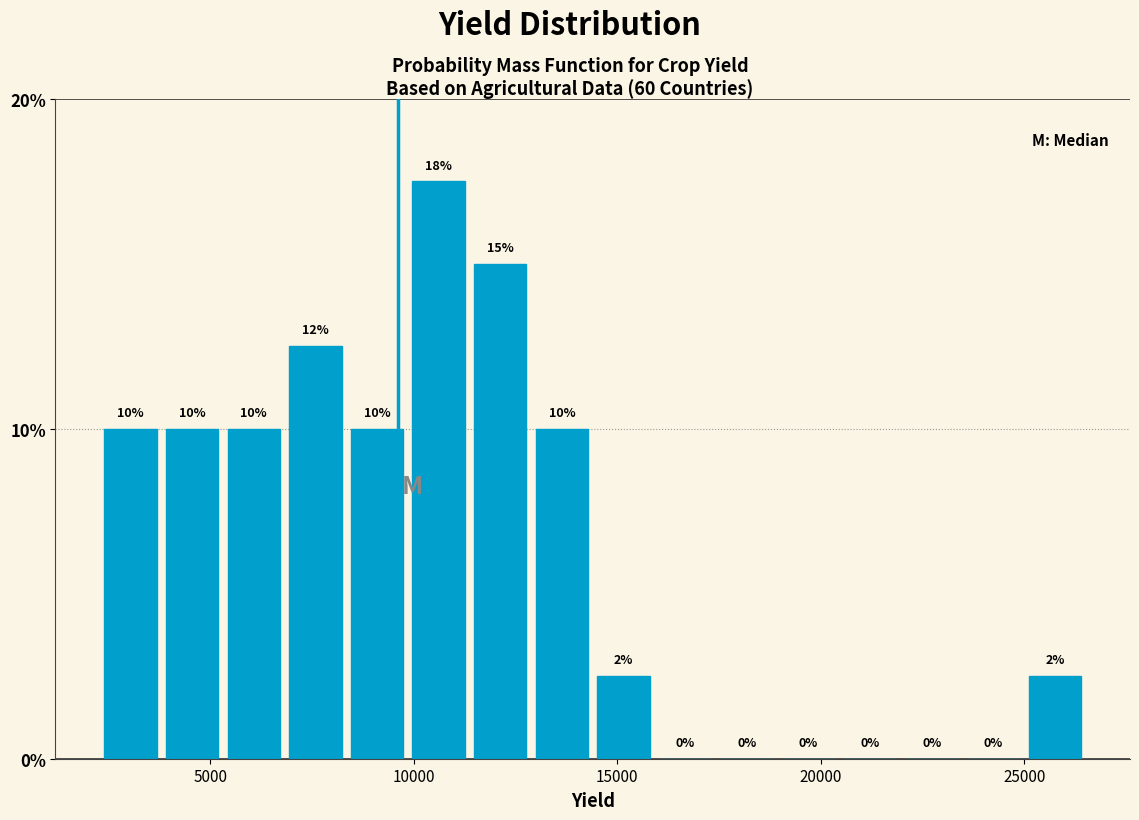

Around what value on the x-axis is the tallest bar? Give the approximate position of its centre, as read against the axis.

10500